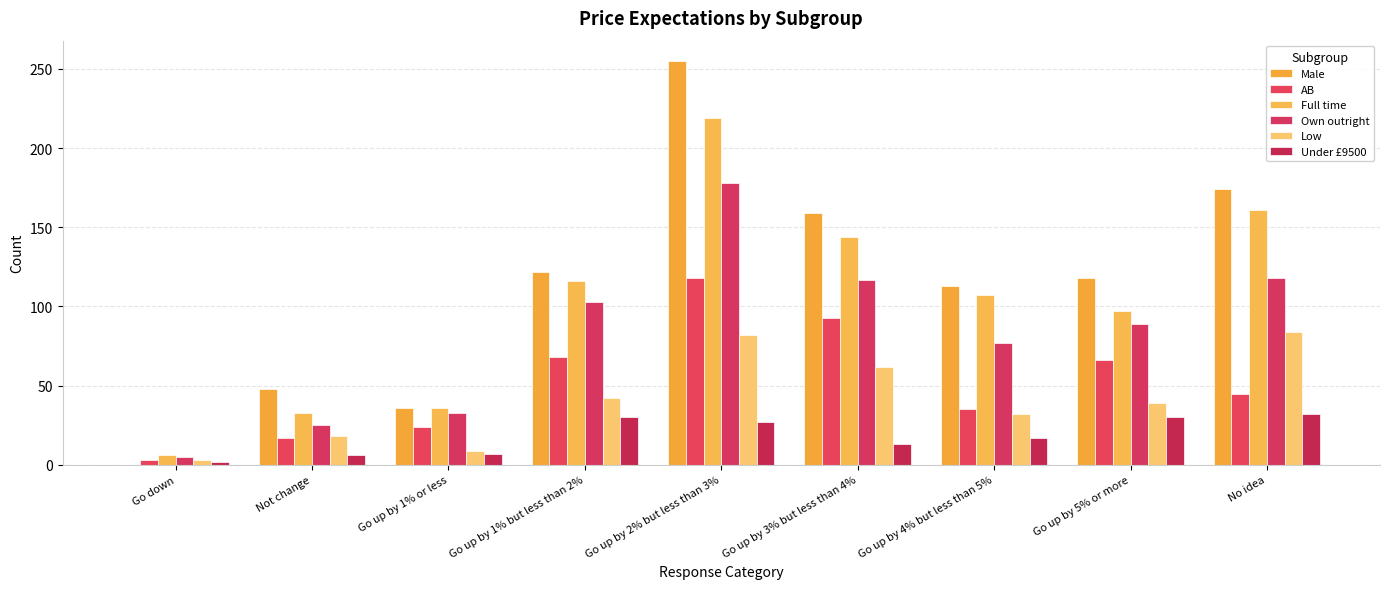

What is the spread (max minus min) of values at No idea?

142